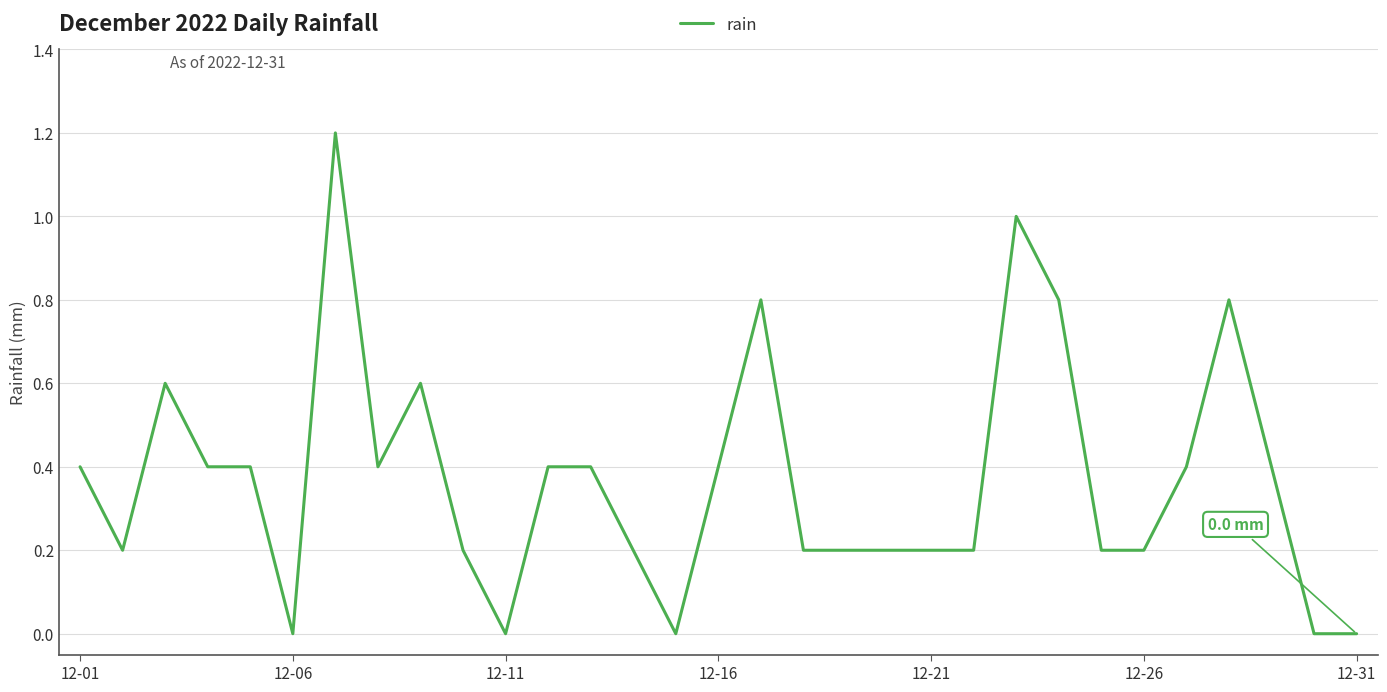

How many values are between 0 and 1?

30